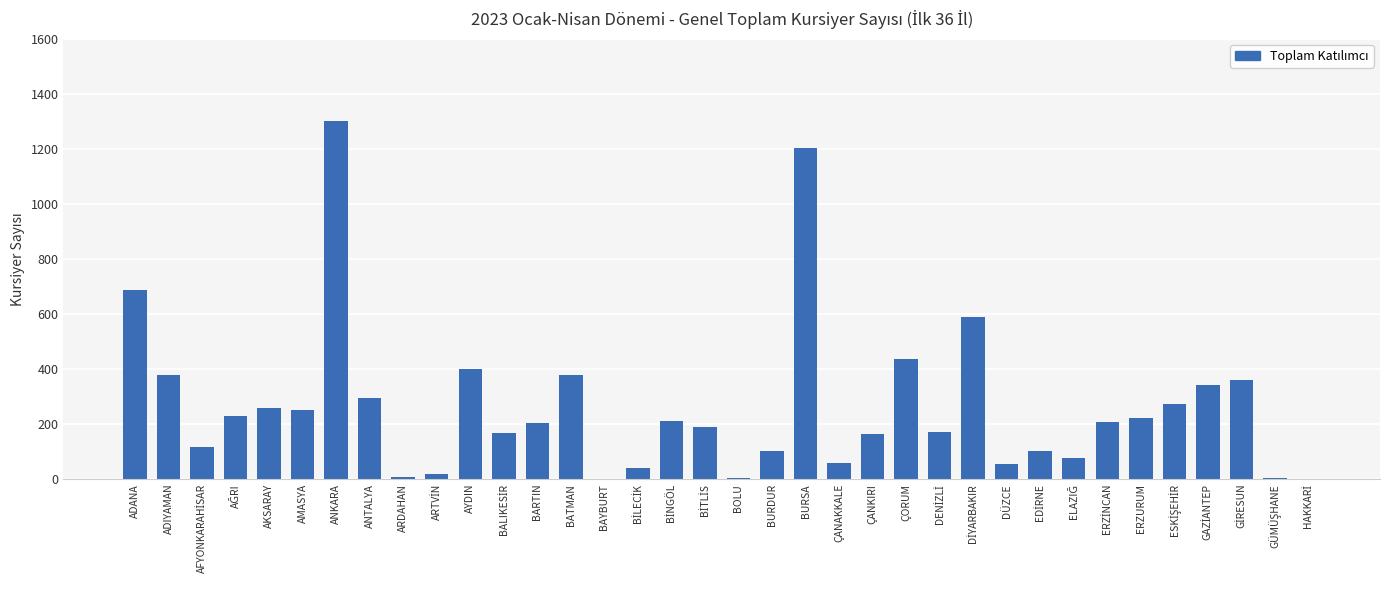

What is the sum of all values?

9486